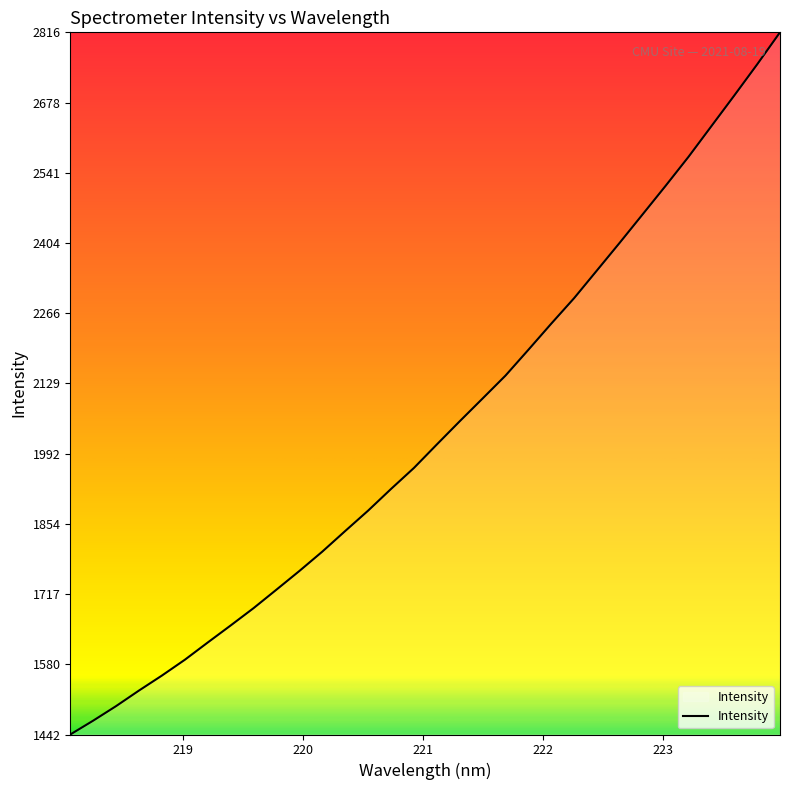

What is the smallest value displayed?

1442.3